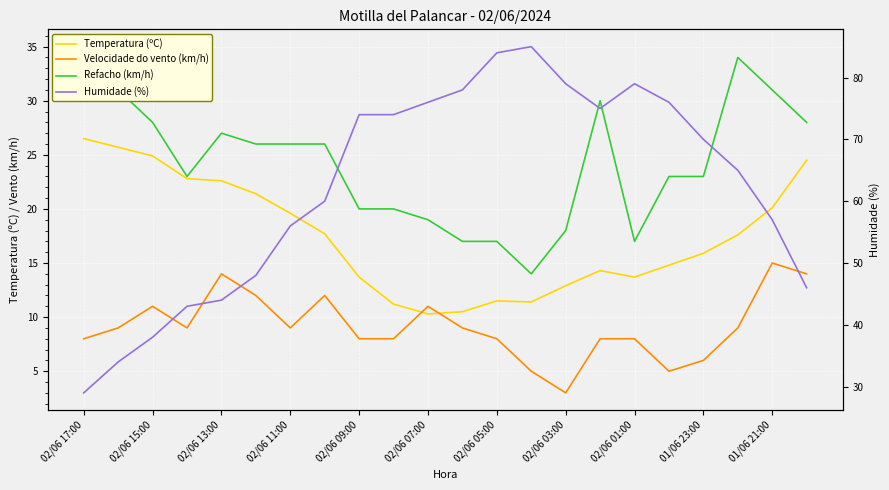

What is the difference between the second highest and minimum values in the Velocidade do vento (km/h) series?

11.0